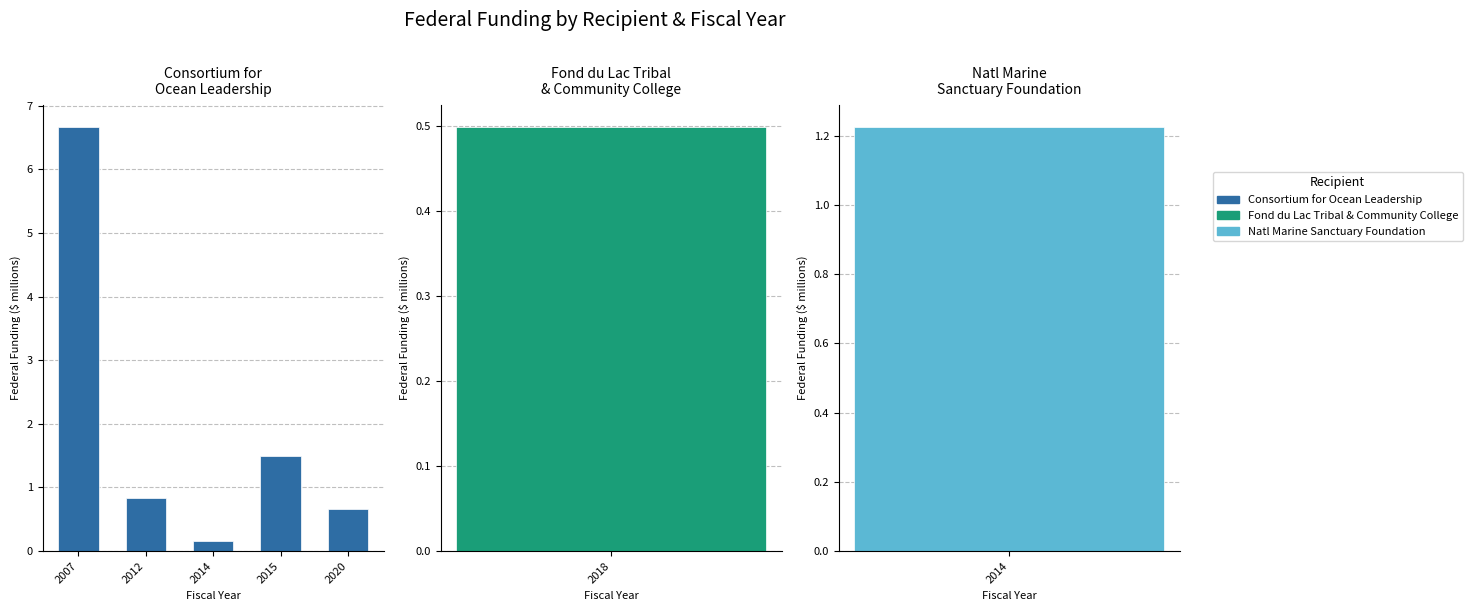

Does the chart contain stacked bars?

No